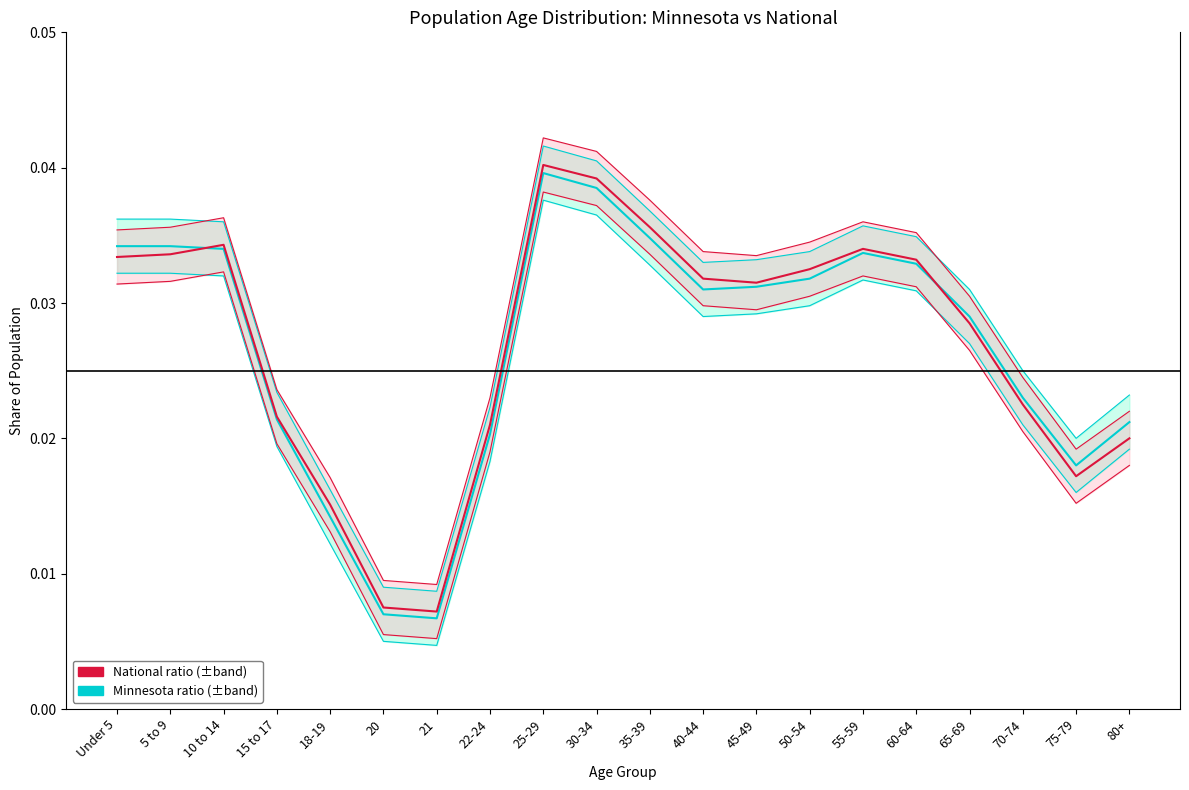

At how many categories does at least one series exceed 0?

20